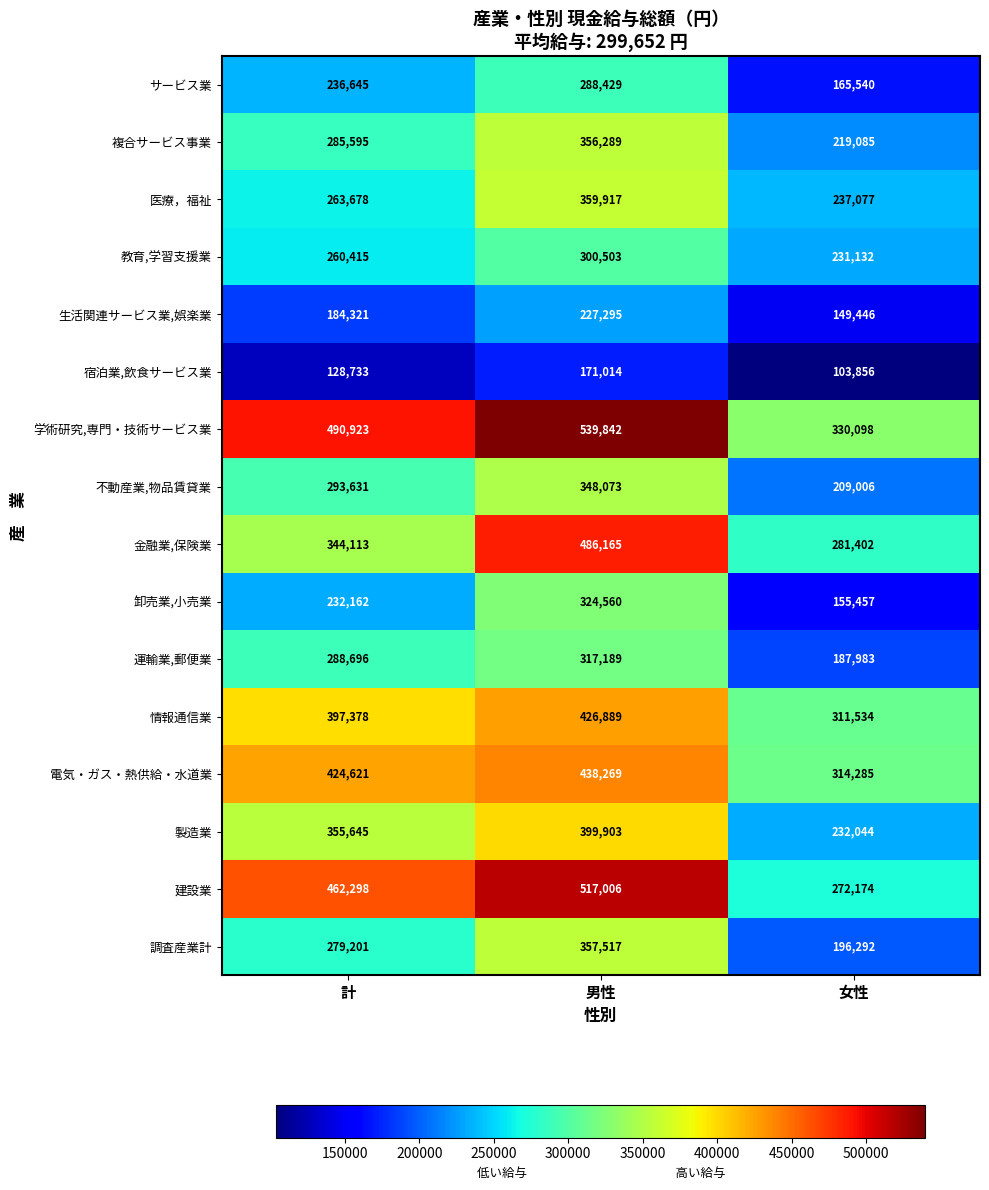

Is it true that 電気・ガス・熱供給・水道業 equals 424621 at 計?

True